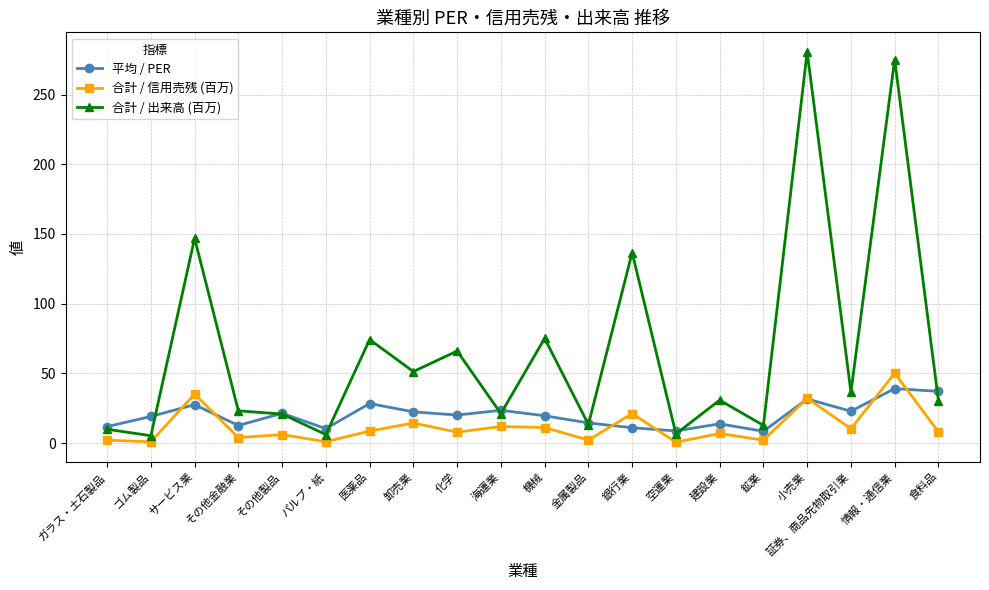

What is the minimum value shown in the chart?

0.6